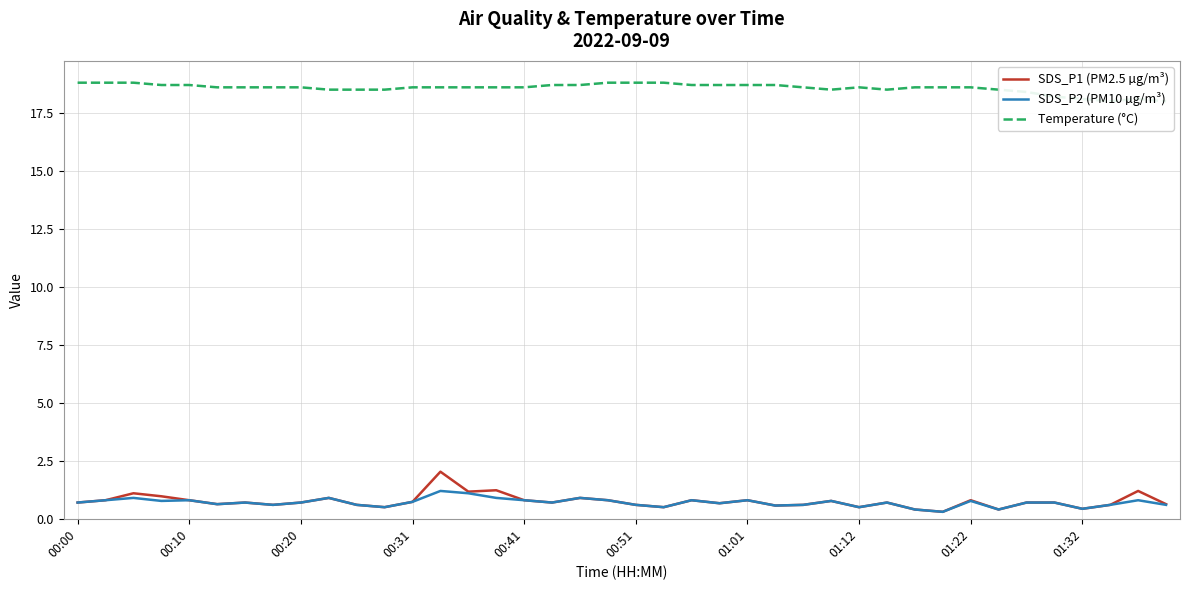

The SDS_P1 (PM2.5 µg/m³) series shows 1.0 at 00:00. True or false?

False